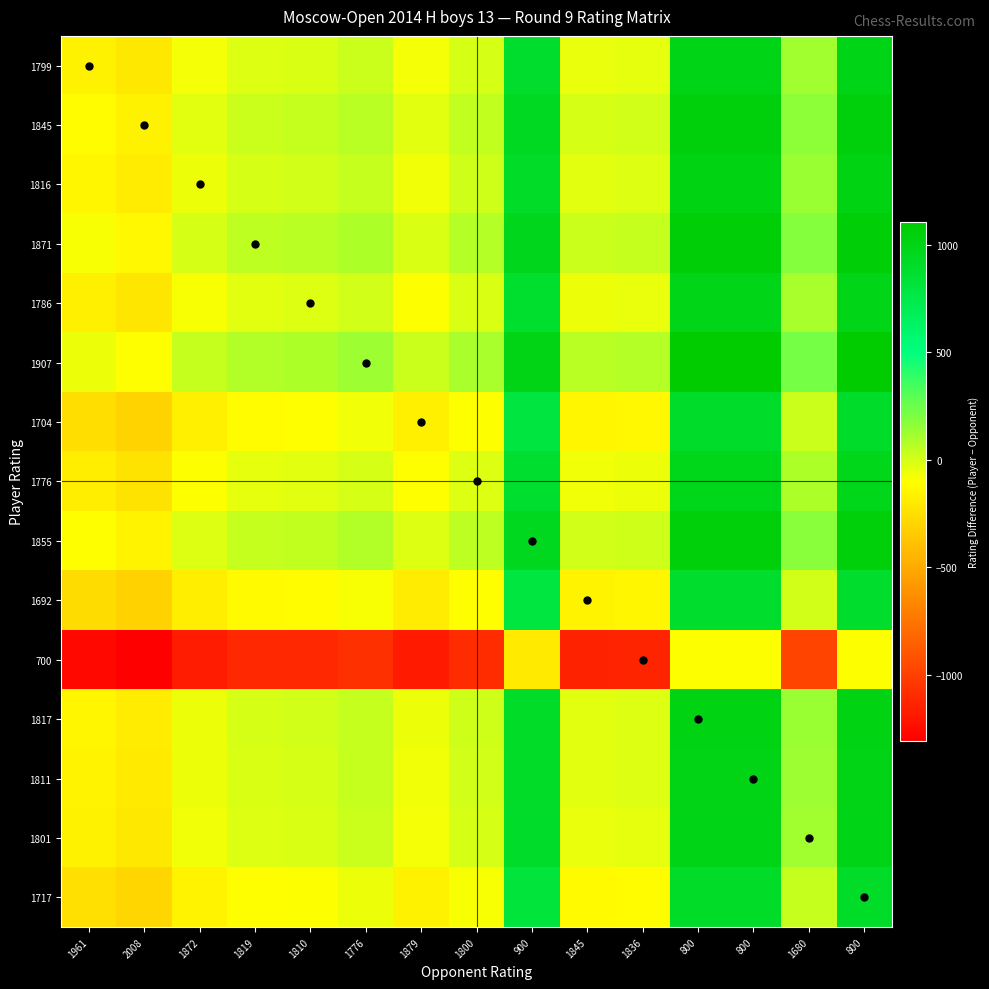

Which label corresponds to the largest value in the chart?

800